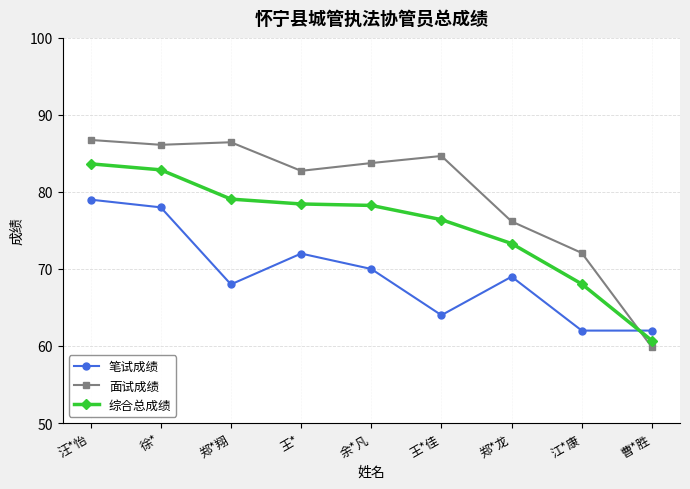

After their last crossing, which series has the higher values: 综合总成绩 or 面试成绩?

综合总成绩